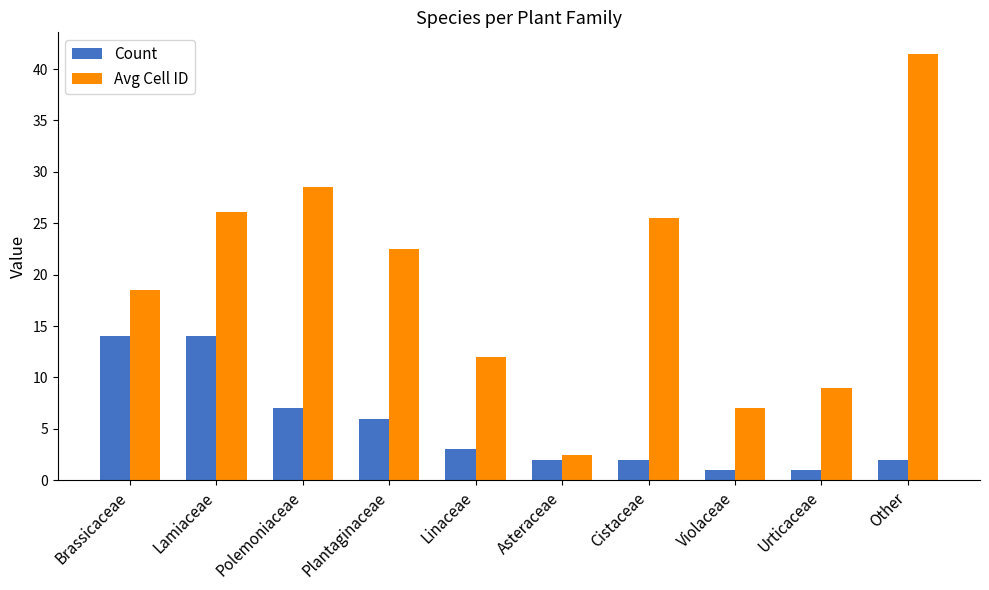

Is it true that Avg Cell ID equals 6.8 at Cistaceae?

False